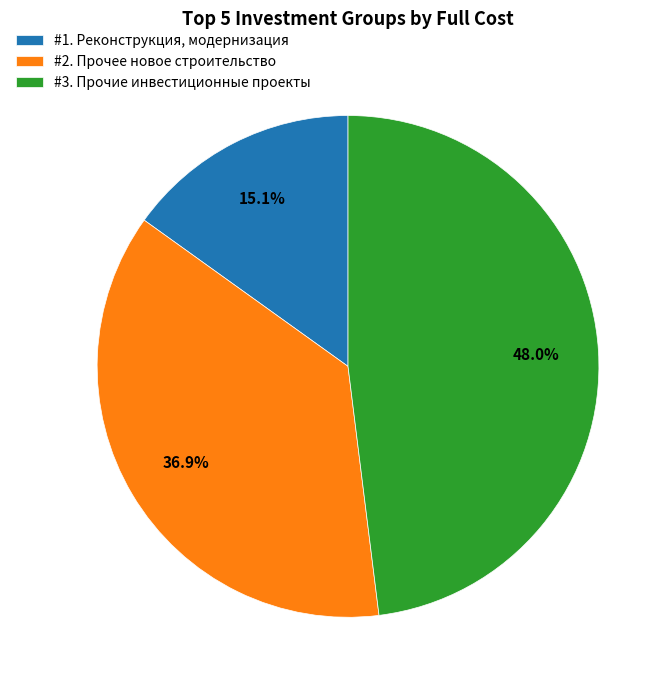

Which category has the biggest portion of the pie?

#3. Прочие инвестиционные проекты